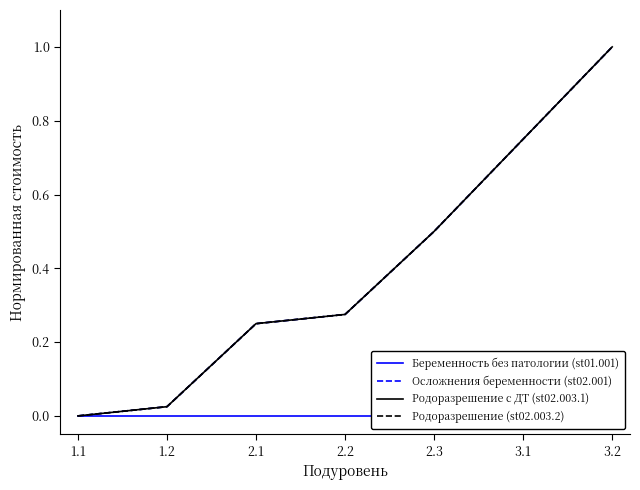

Is the value of Родоразрешение с ДТ (st02.003.1) at 3.2 greater than the value of Беременность без патологии (st01.001) at 1.2?

Yes